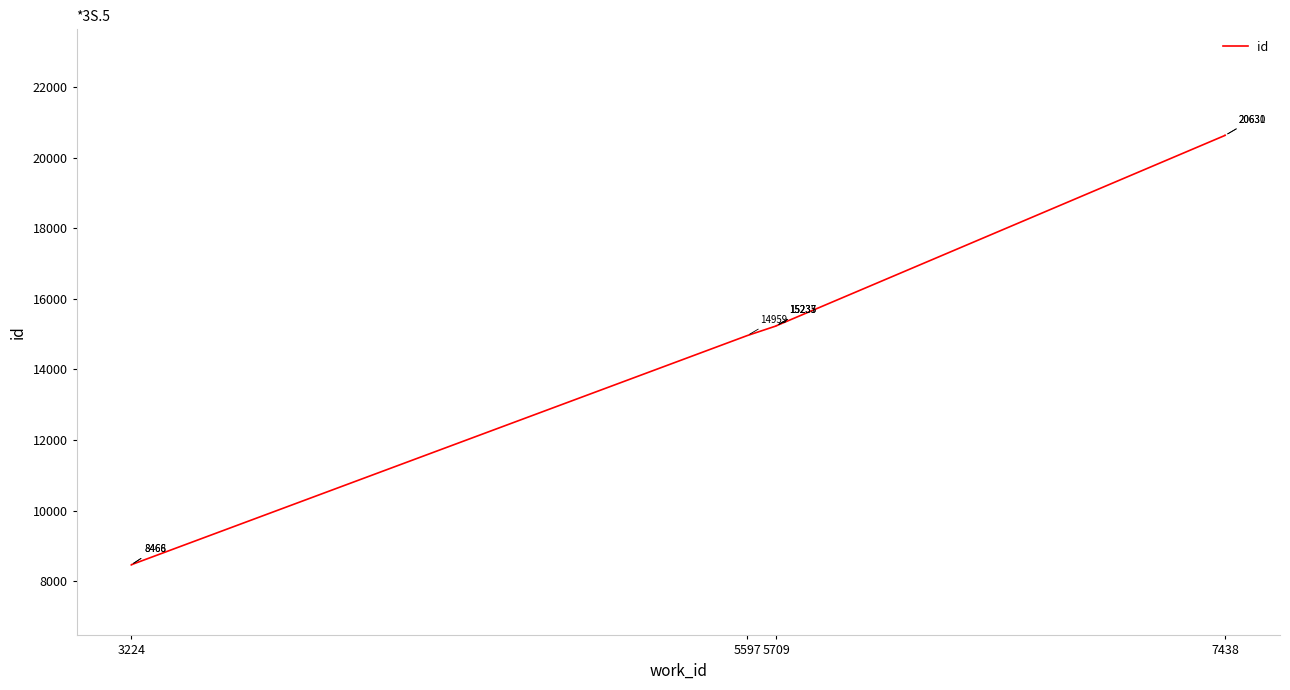

Is it true that the value at 5597 is 21389?

False